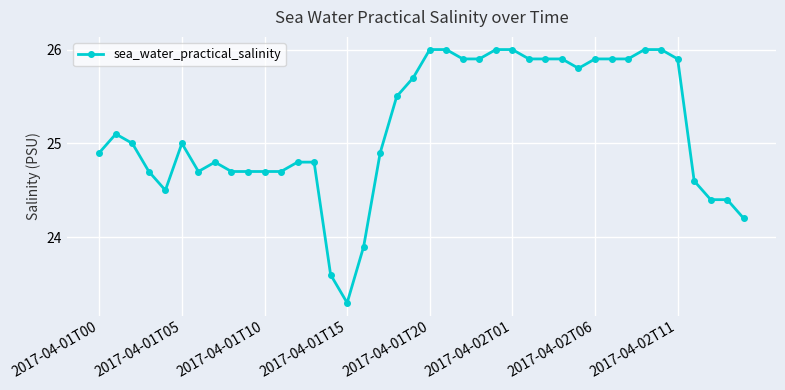

Is this an area chart (filled region under the line)?

No